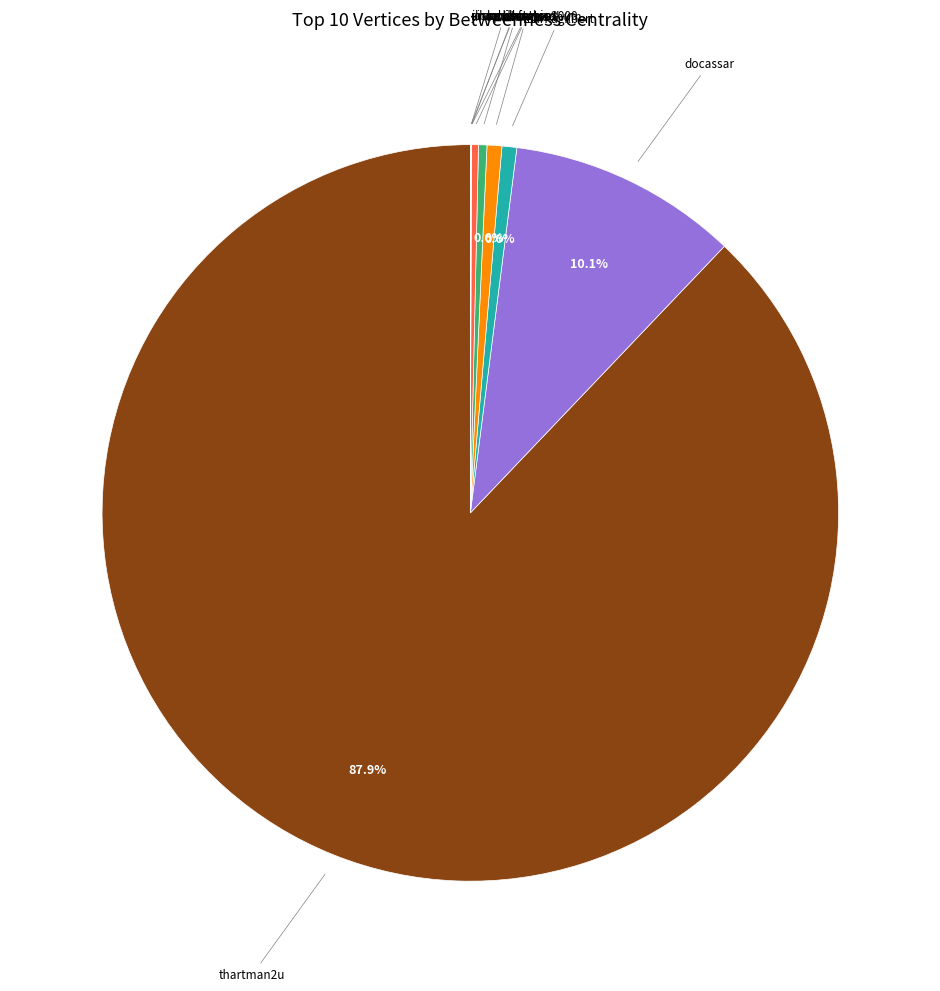

Is there a majority slice in this chart?

Yes